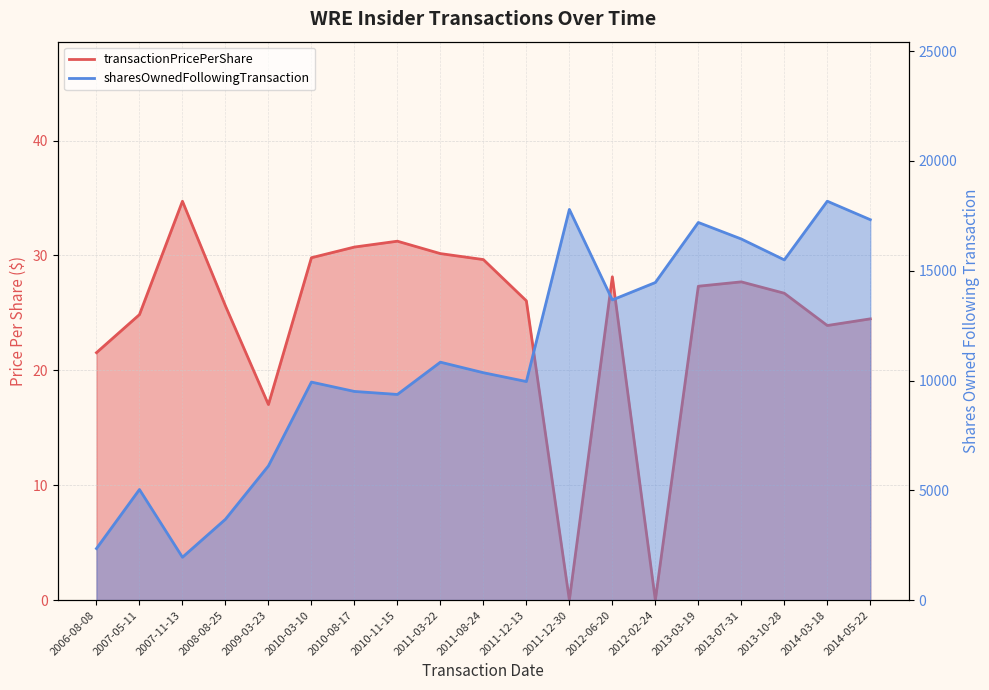

Rank the categories by sharesOwnedFollowingTransaction value from highest to lowest.

2014-03-18, 2011-12-30, 2014-05-22, 2013-03-19, 2013-07-31, 2013-10-28, 2012-02-24, 2012-06-20, 2011-03-22, 2011-08-24, 2011-12-13, 2010-03-10, 2010-08-17, 2010-11-15, 2009-03-23, 2007-05-11, 2008-08-25, 2006-08-08, 2007-11-13